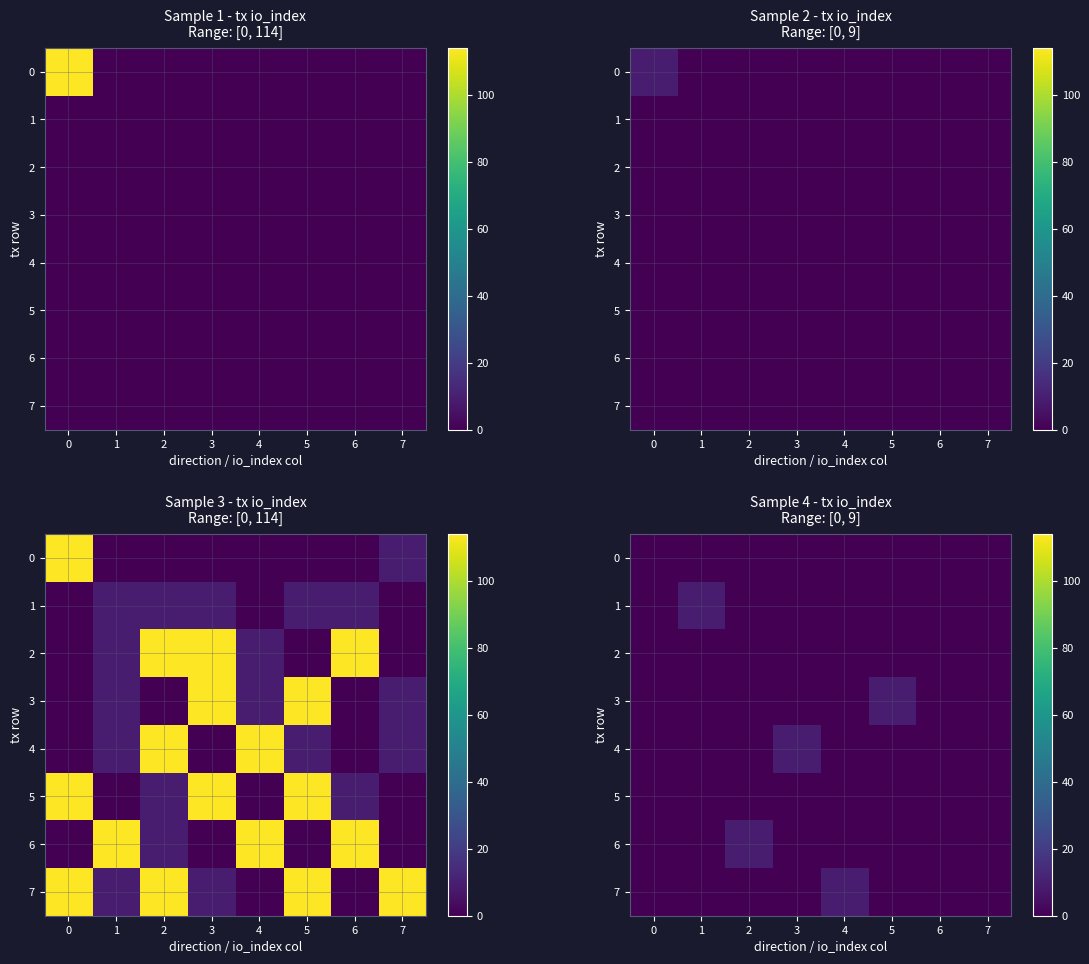

What is the difference between the 4 values at 7 and 3?

9